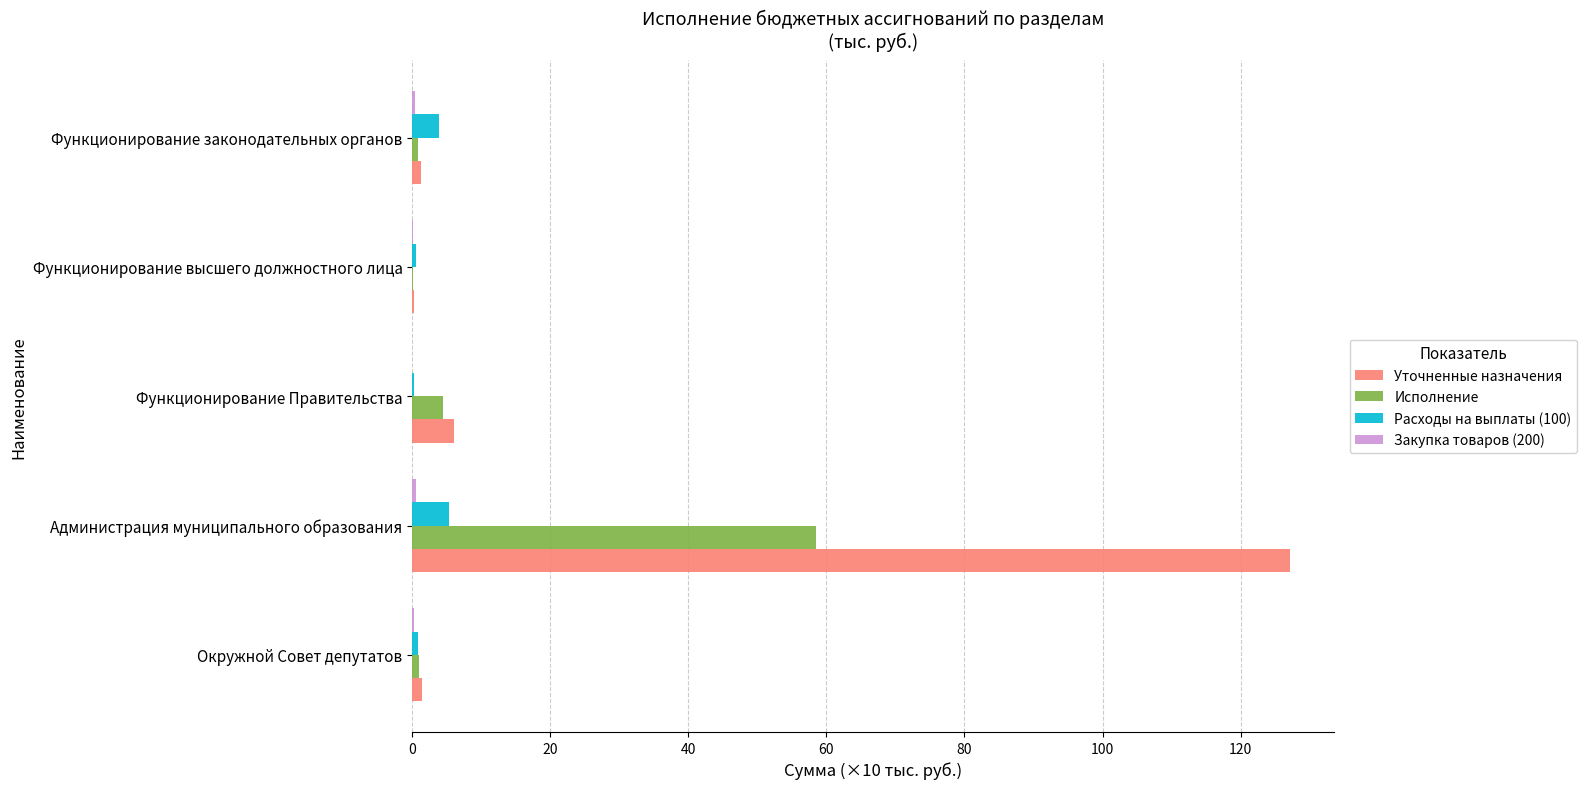

At which label does Уточненные назначения reach its peak?

Администрация муниципального образования